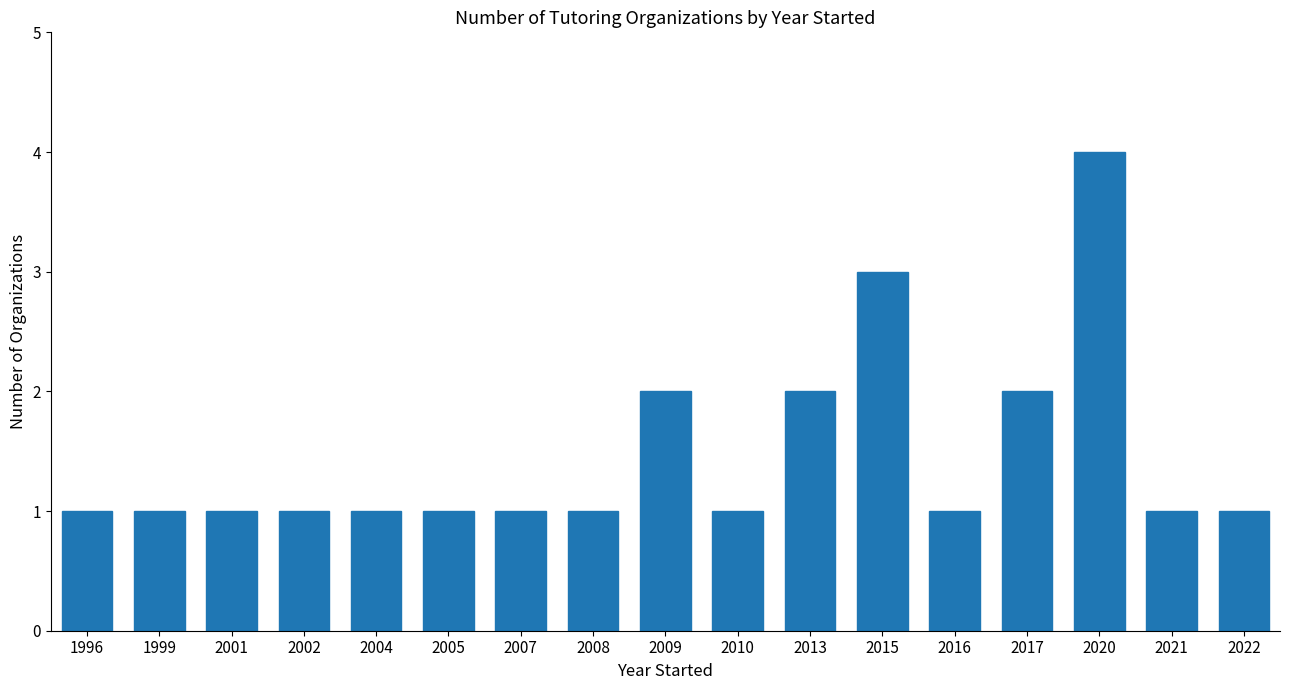

What is the change in value from 2004 to 2009?

+1